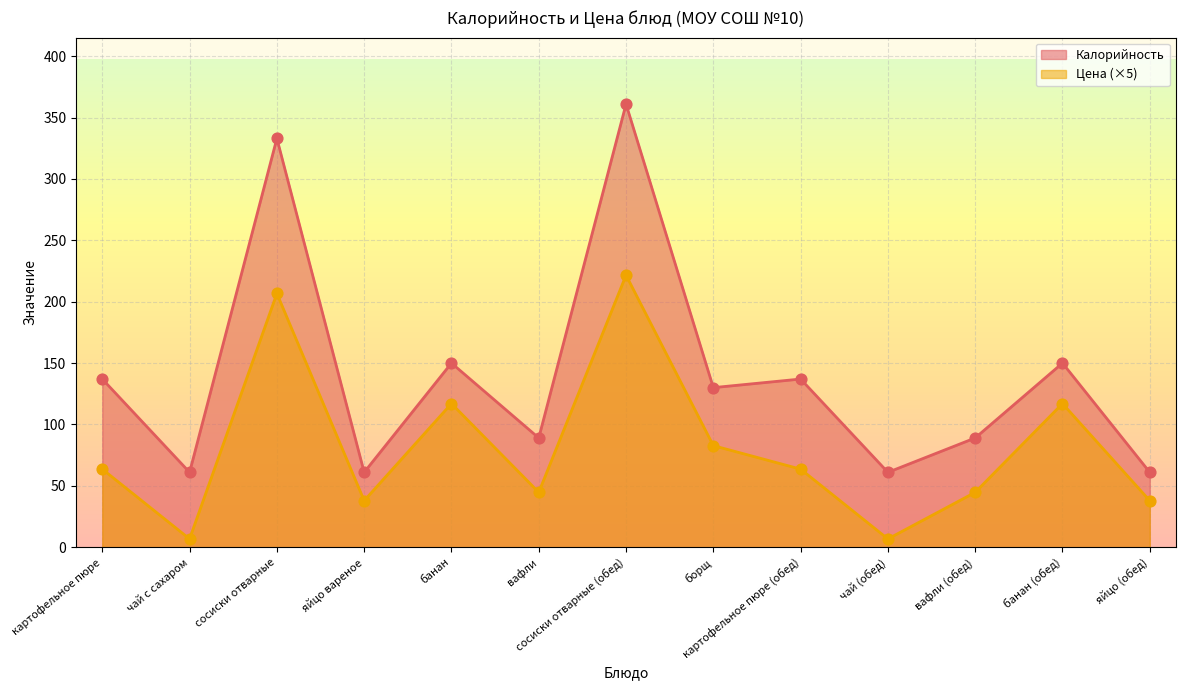

Which series contains the highest Y value?

Калорийность